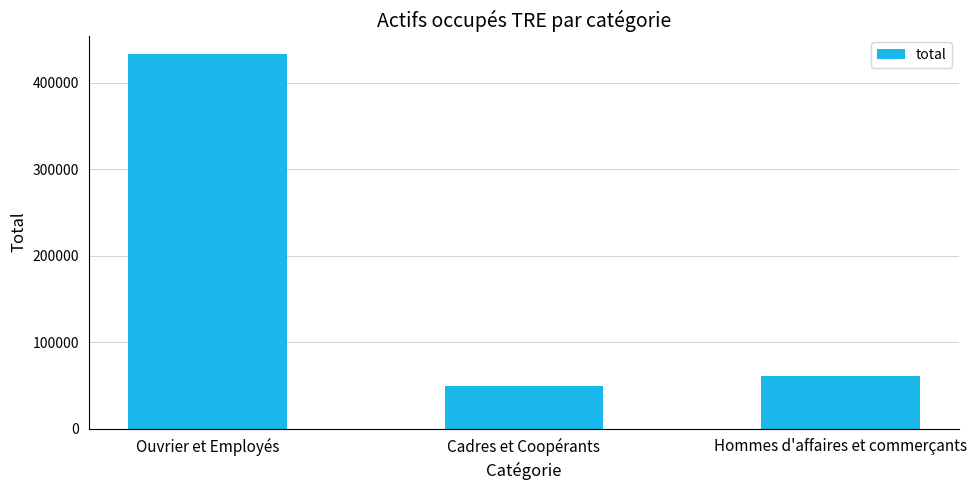

At which label is the value closest to 241220?

Hommes d'affaires et commerçants